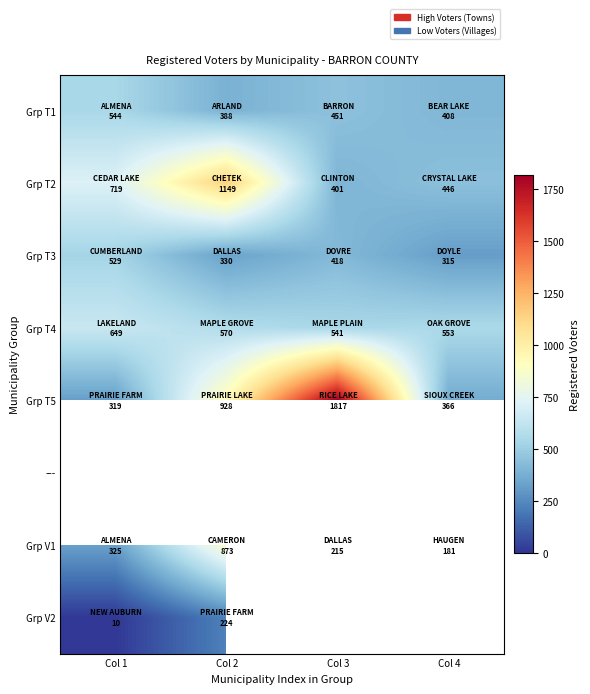

What is the sum of all Grp T3 values?

1592.0